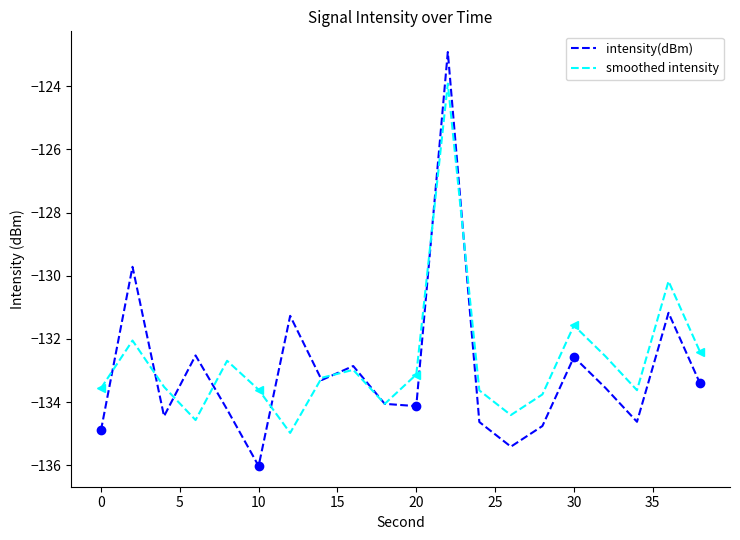

What is the maximum value for smoothed intensity?

-123.9